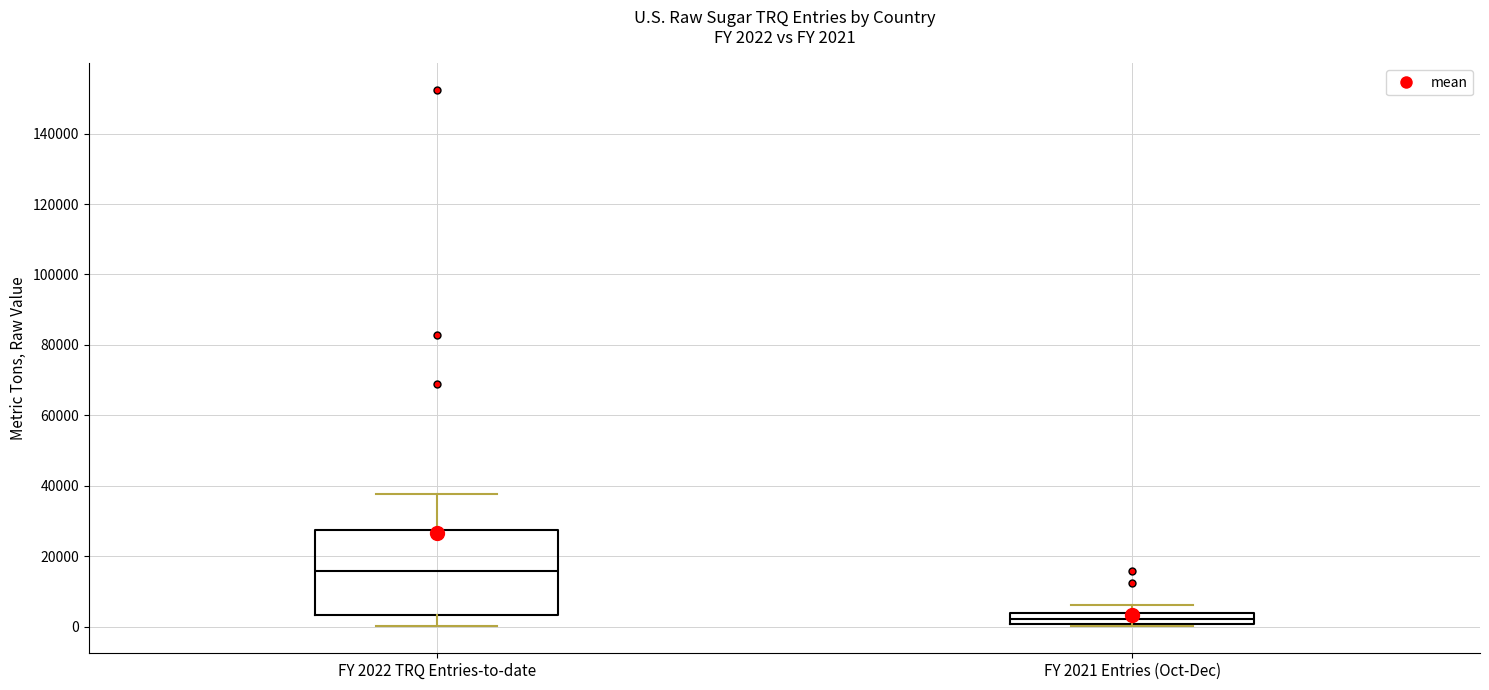

Which box is the tallest, from its lower edge to its upper edge?

FY 2022 TRQ Entries-to-date